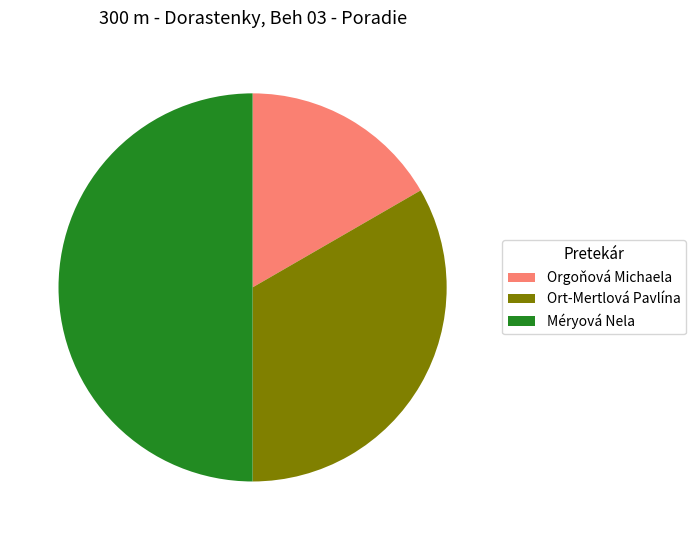

How many slices are in this pie chart?

3